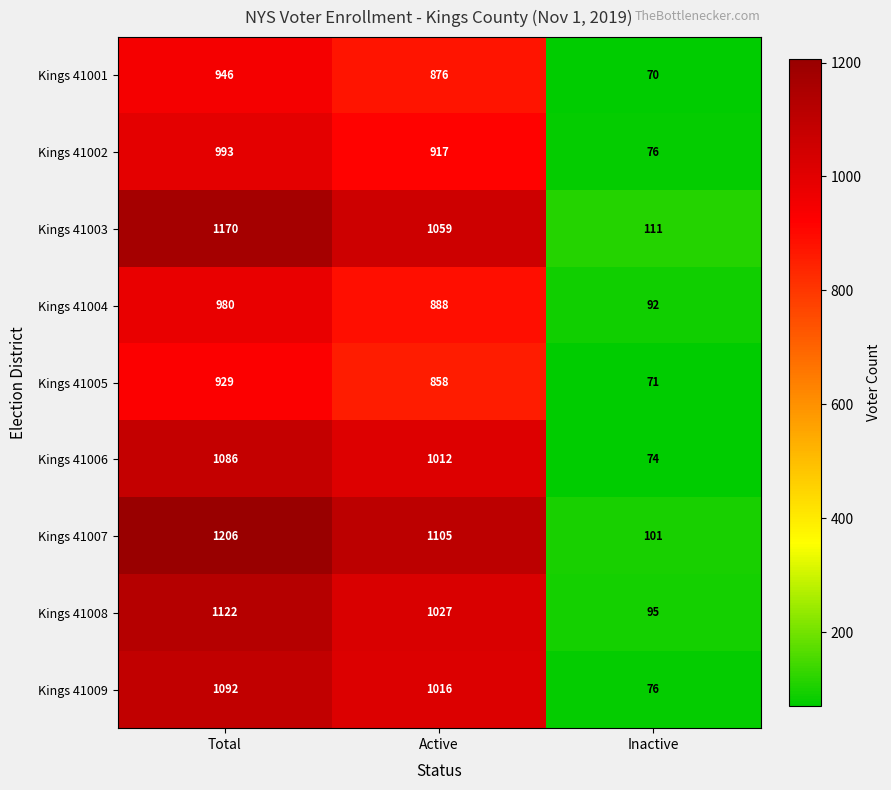

At which category does the chart reach its peak across all series?

Total